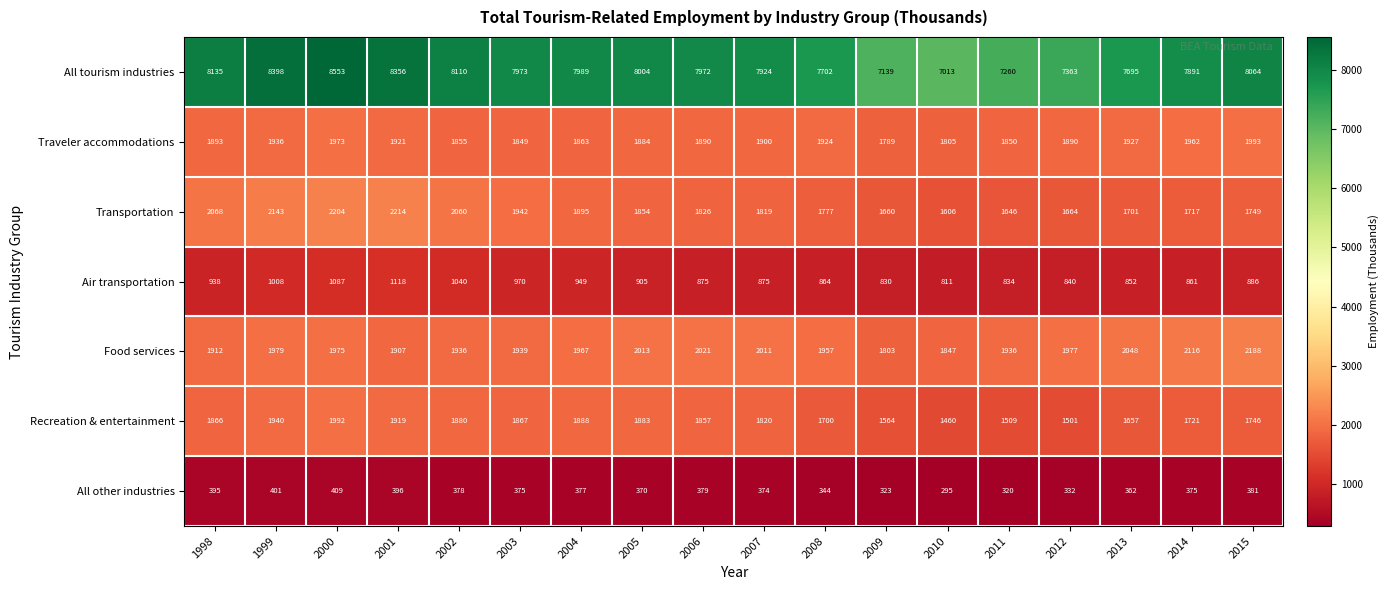

How many data points does each series have?

18